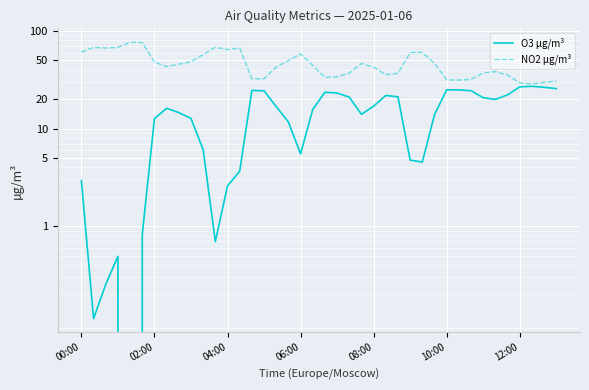

What is the total value across all series at 25?

57.5